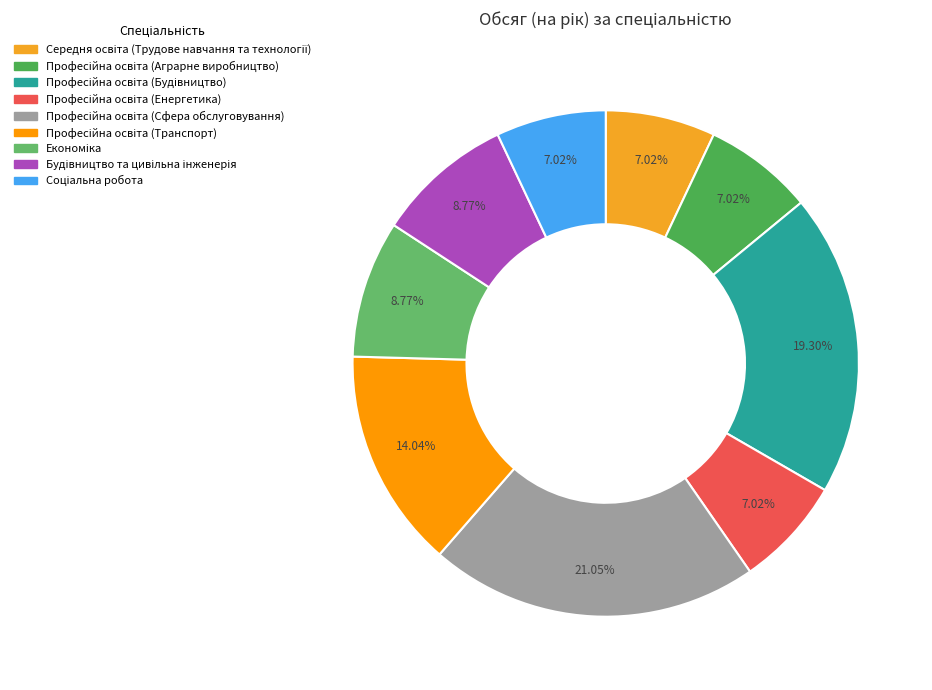

To the nearest percent, what is the combined percentage of Професійна освіта (Сфера обслуговування) and Професійна освіта (Будівництво)?

40%